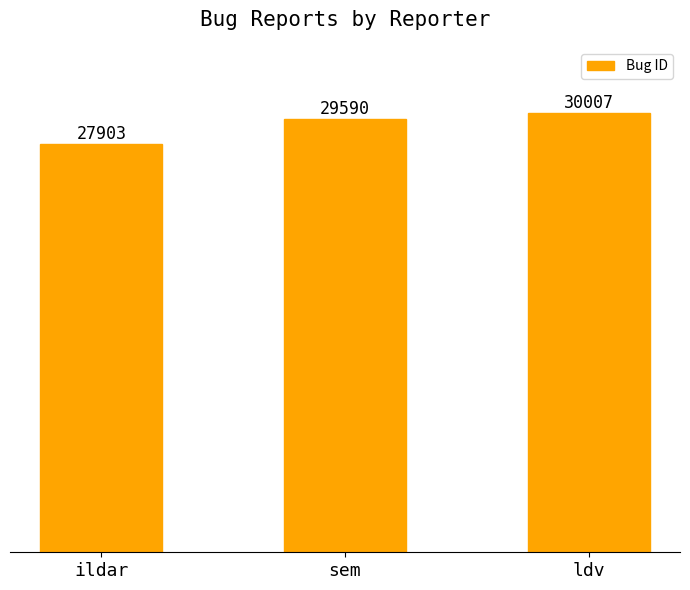

Does the chart contain any negative values?

No